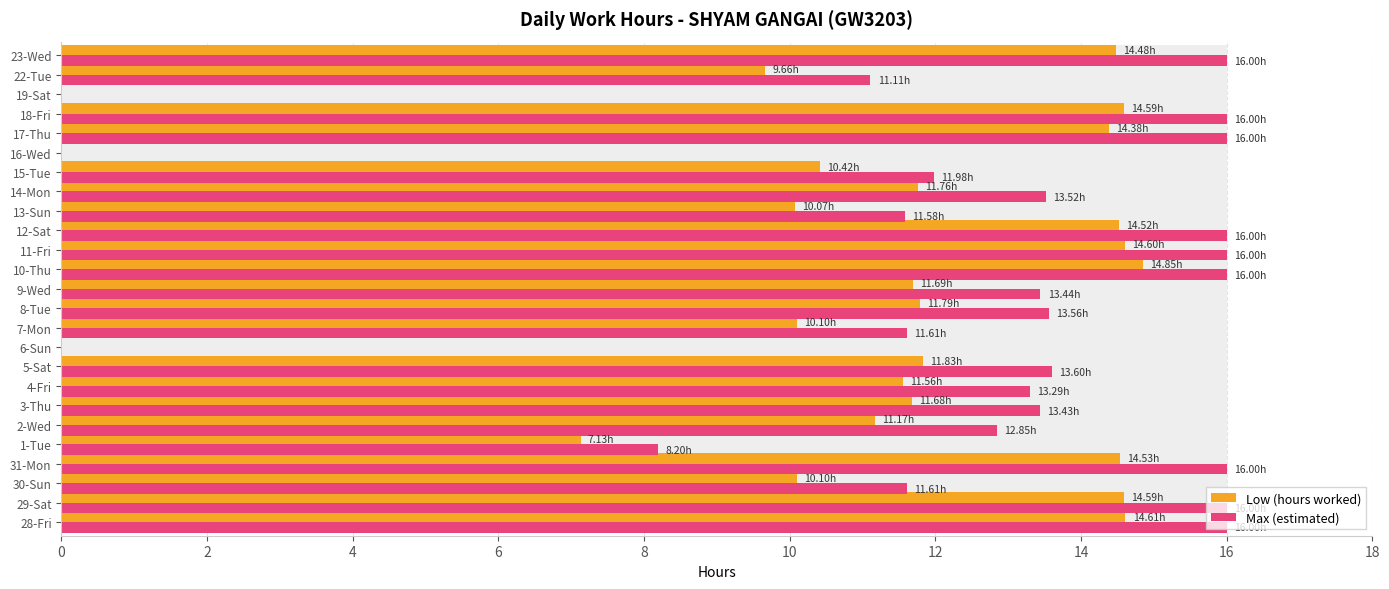

Are the bars grouped side by side (vs. stacked)?

Yes